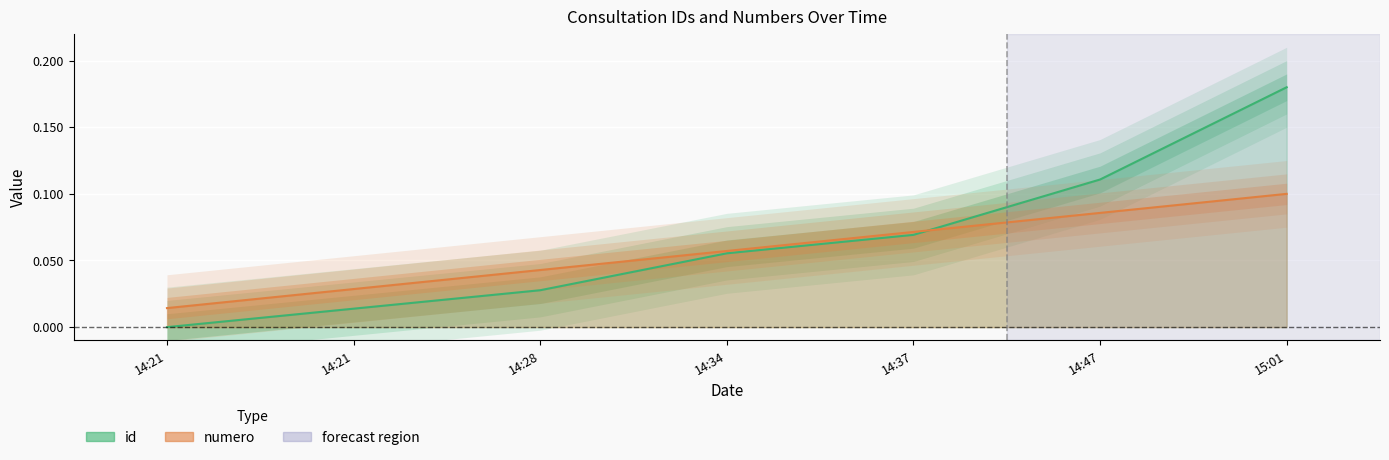

Is it true that numero equals 0.0 at 14:21?

False